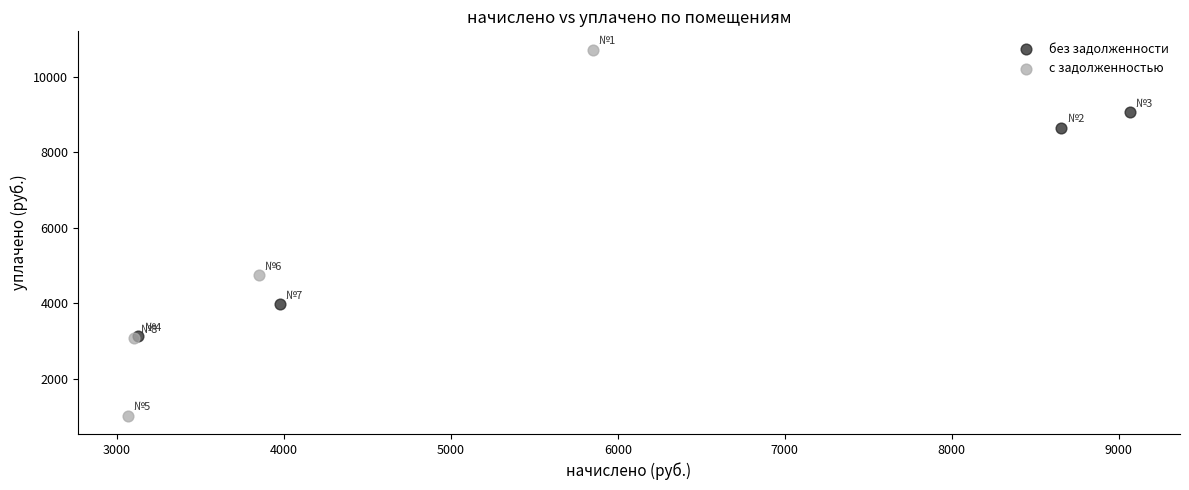

What are all the series names shown in the legend?

без задолженности, с задолженностью